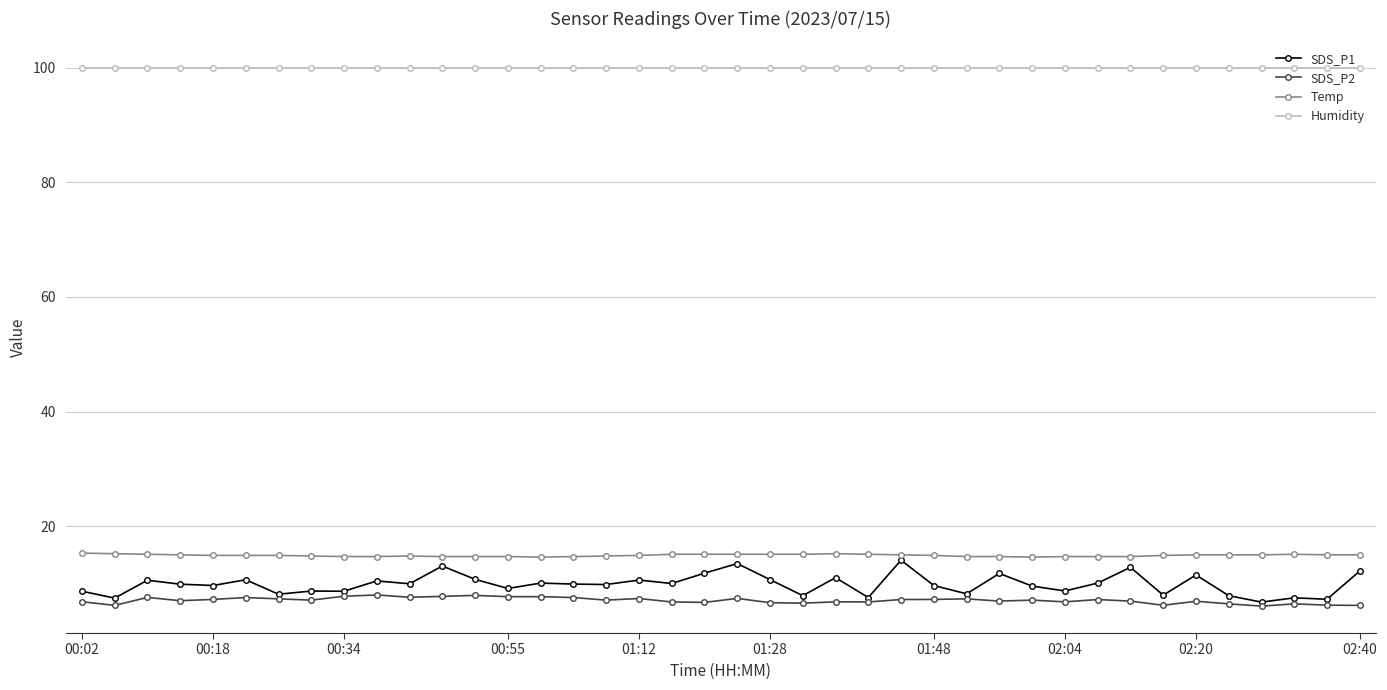

True or false: SDS_P1 has more than 1 interior local peaks.

True